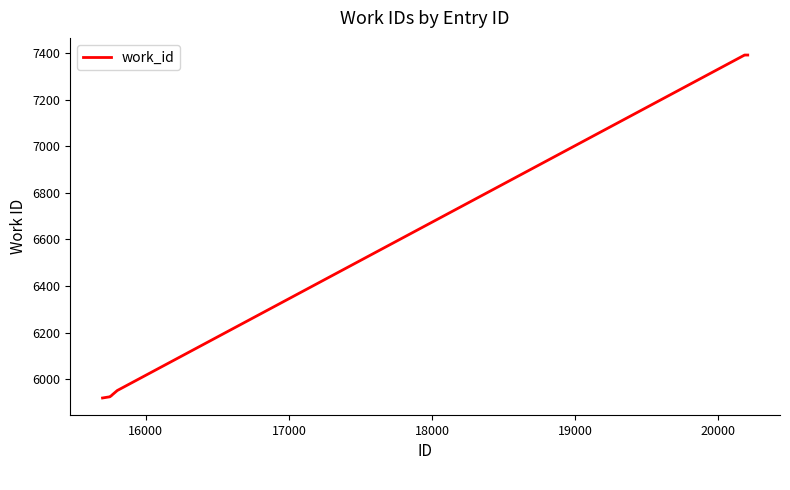

What is the minimum value shown in the chart?

5920